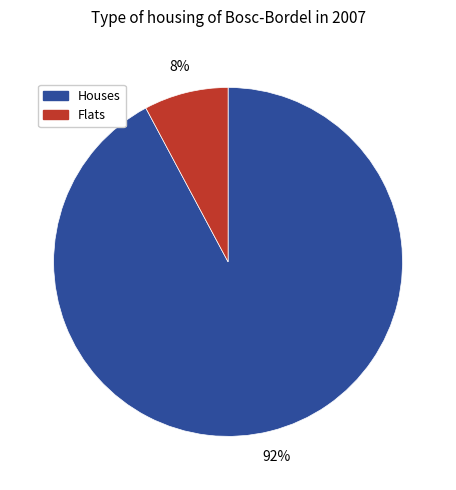

Is it true that Houses is 82% of the pie?

False